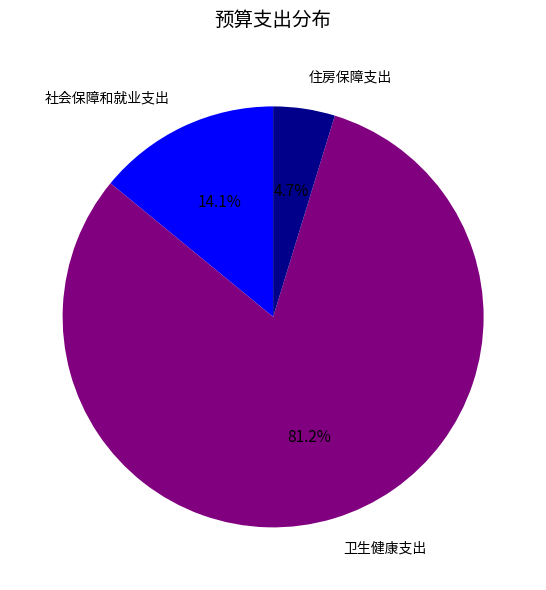

What is the ratio of the value at 住房保障支出 to the value at 社会保障和就业支出?

0.3